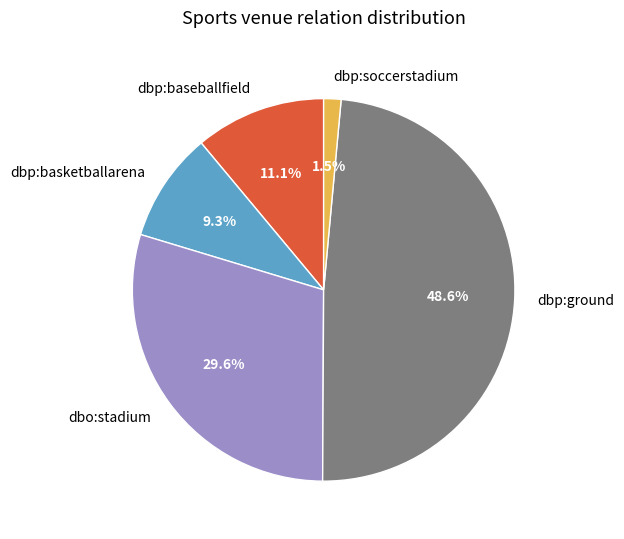

Is the sum of dbo:stadium and dbp:basketballarena greater than half?

No